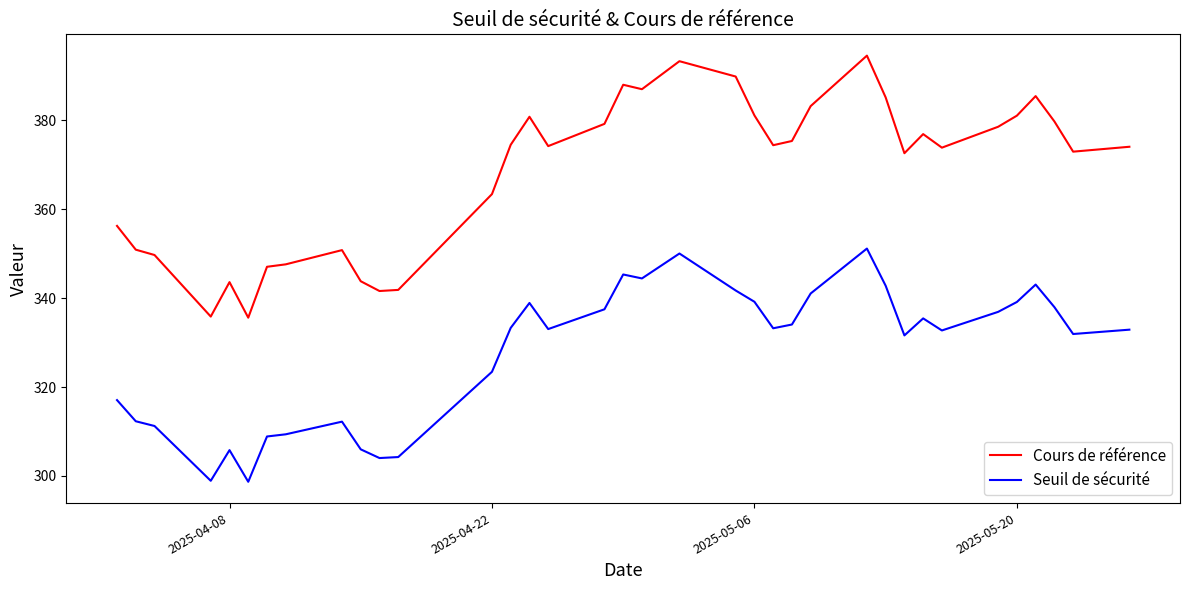

True or false: Seuil de sécurité and Cours de référence intersect in this chart.

False